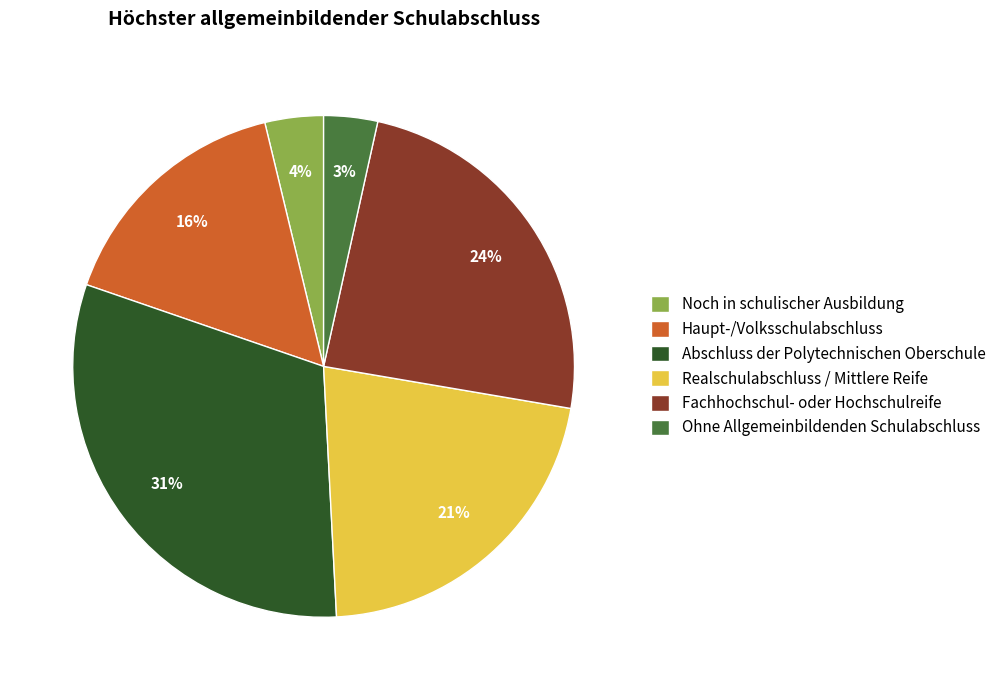

What percentage is the Abschluss der Polytechnischen Oberschule slice, to the nearest percent?

31%